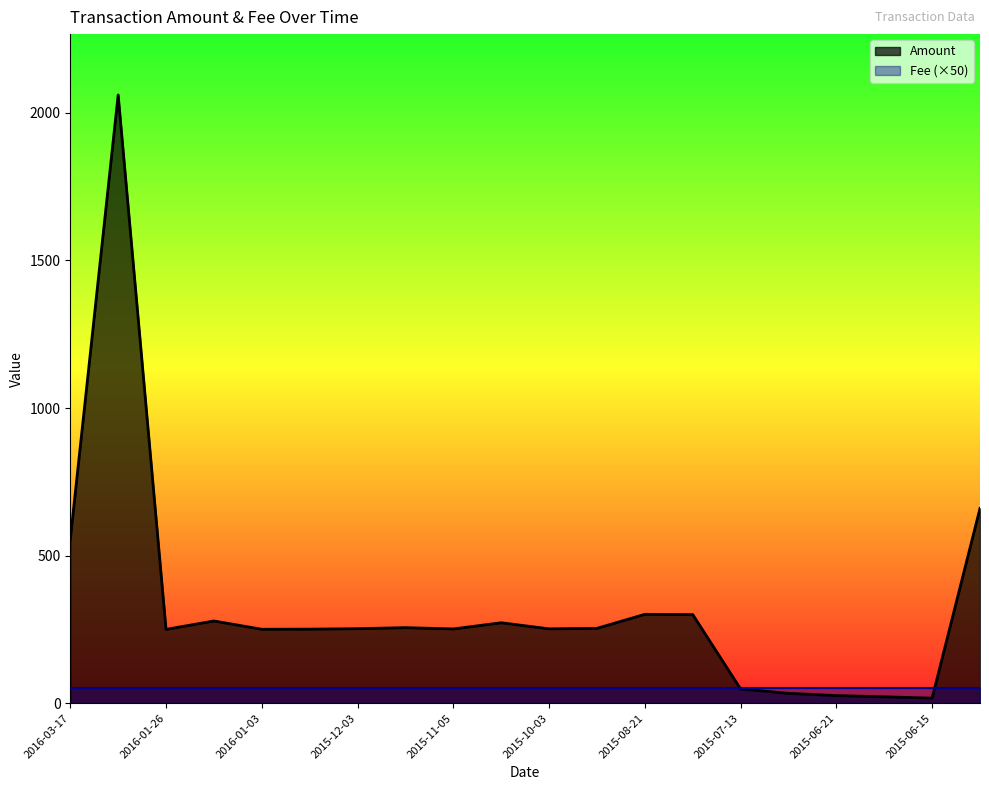

Where does the data first go above 252?

2016-03-17